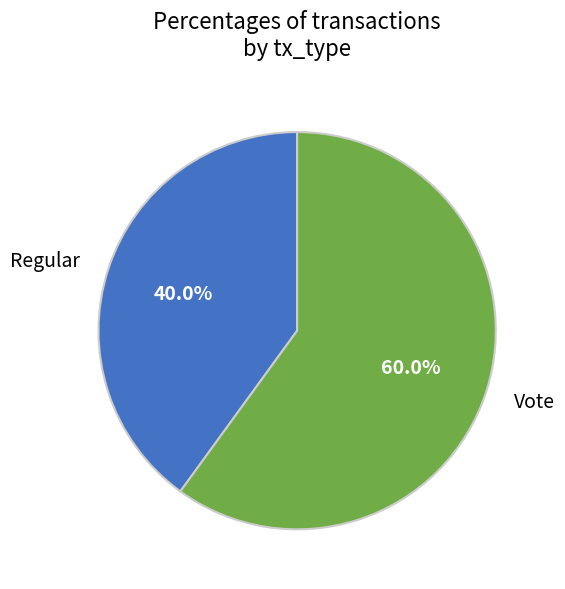

What percentage is the Regular slice, to the nearest percent?

40%